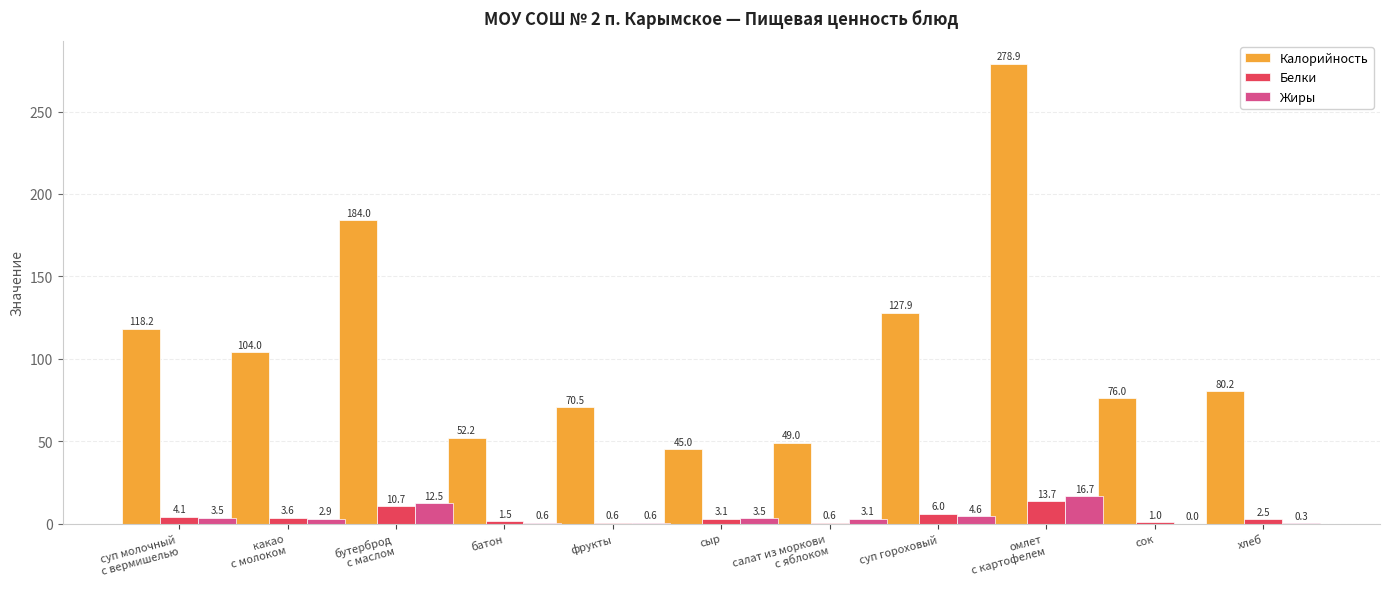

Is it true that Калорийность equals 27.2 at хлеб?

False